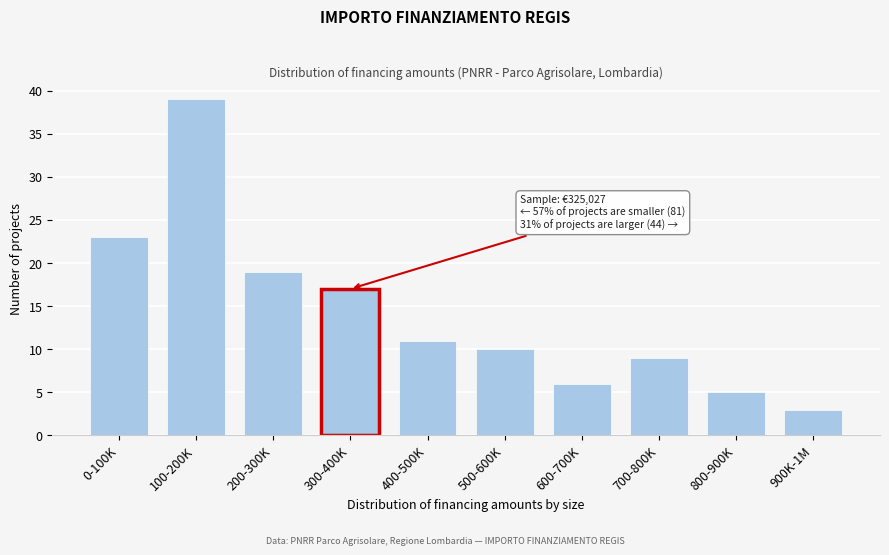

Reading left to right, list all the values displayed in this chart.

23	39	19	17	11	10	6	9	5	3